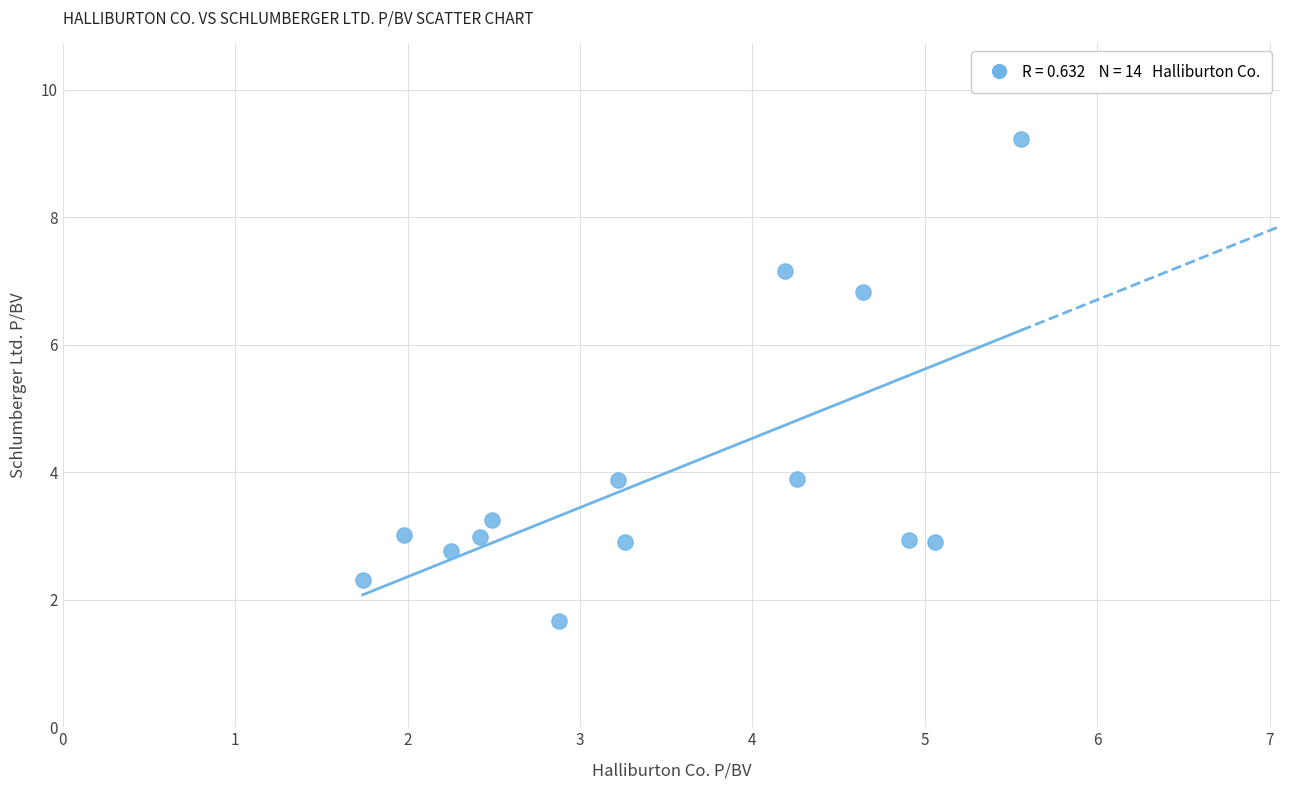

What is the range of X values (max minus min)?

3.8